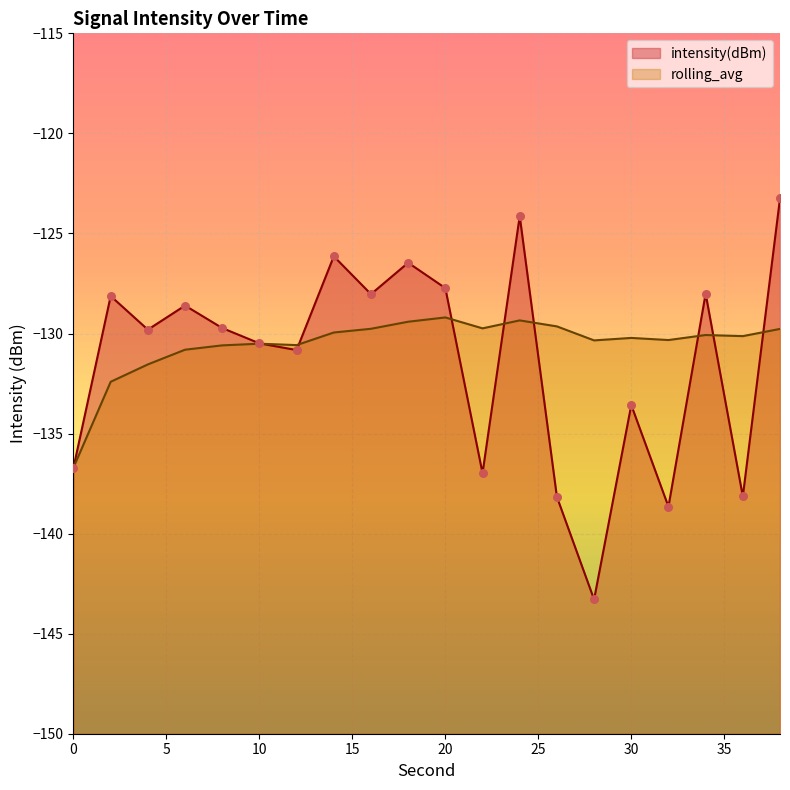

At which category is the sum across all series the highest?

38